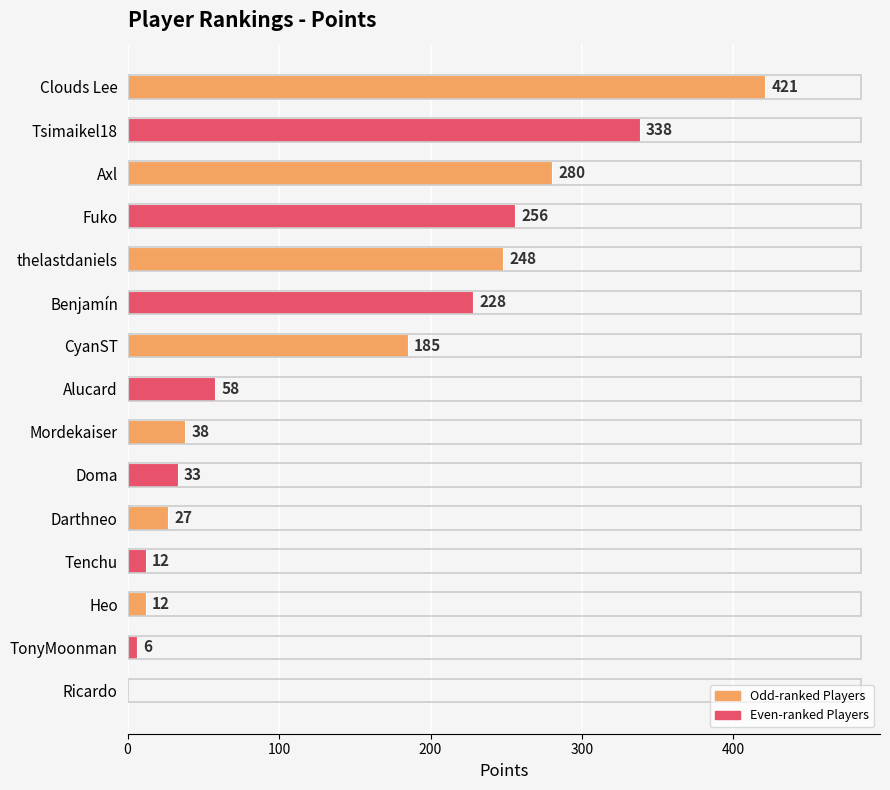

What is the sum of the values at Tenchu and Darthneo?

39